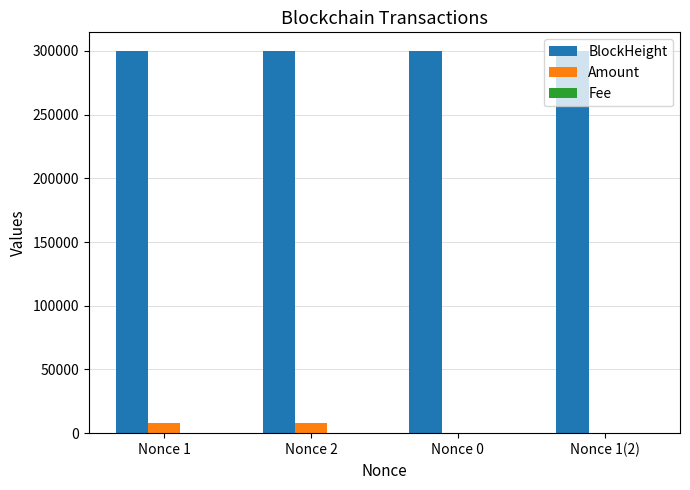

Which series has the largest total across all categories?

BlockHeight